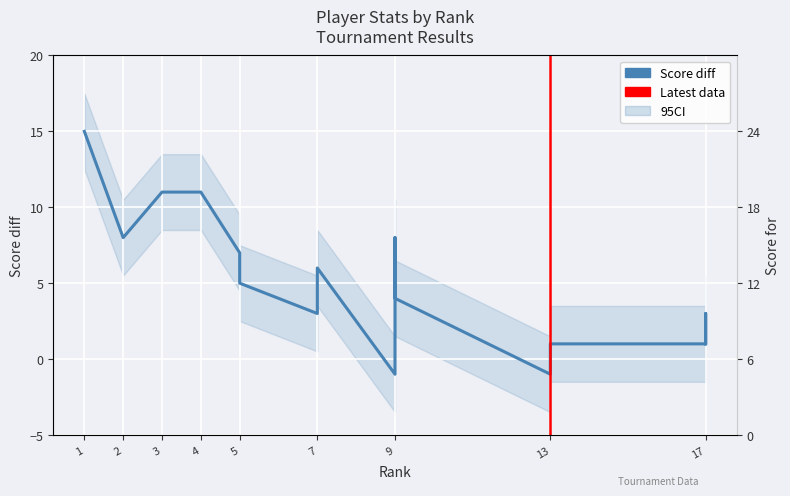

The Score diff series shows 0 at 13. True or false?

False